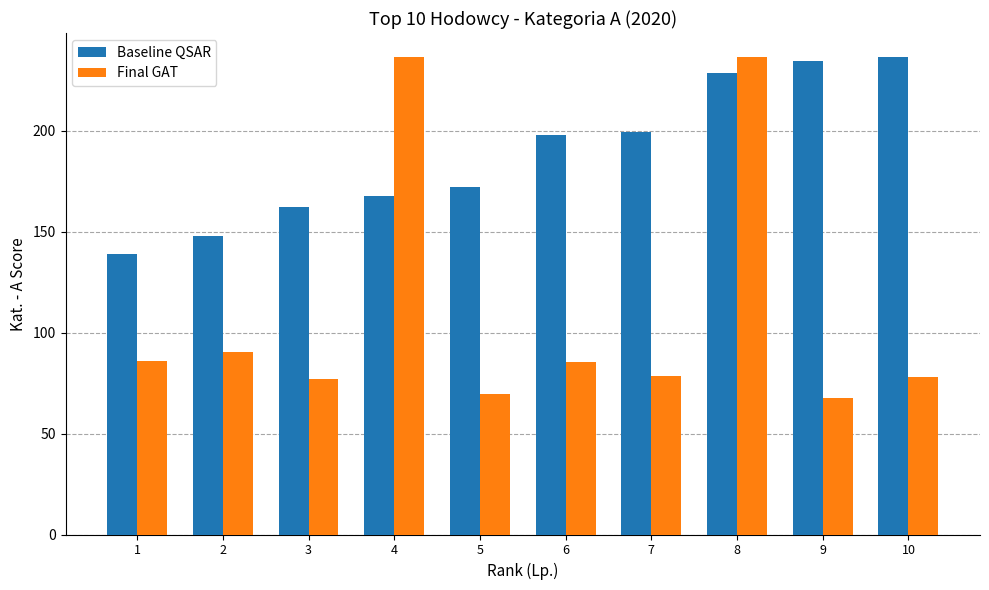

What is the spread (max minus min) of values at 10?

158.7